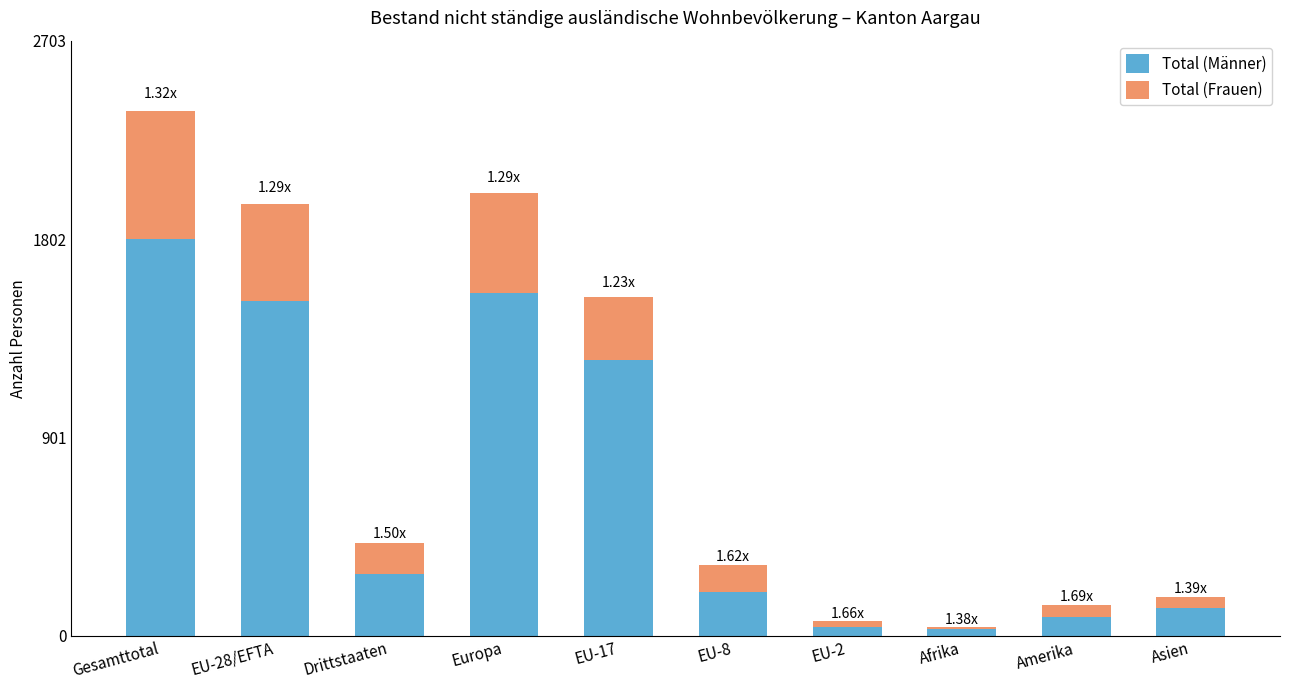

What is the difference between the maximum and minimum values in the Total (Männer) series?

1773